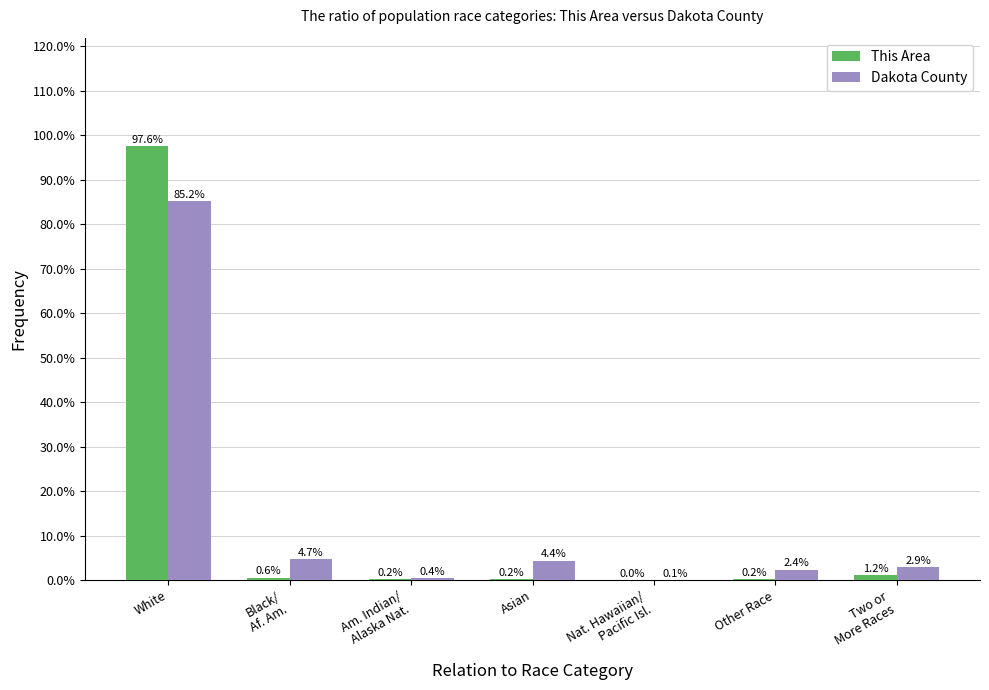

Are the bars horizontal?

No